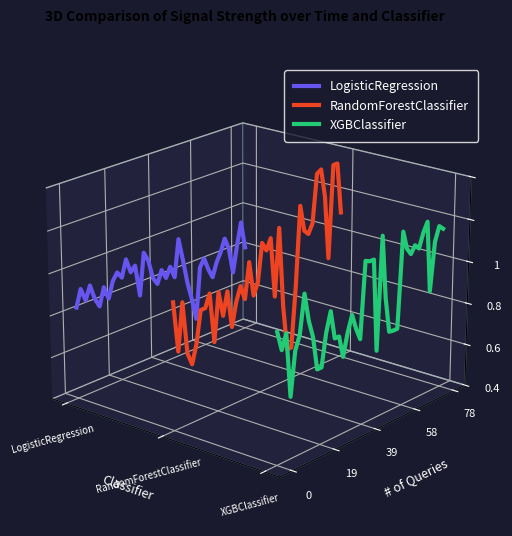

What are all the series names shown in the legend?

LogisticRegression, RandomForestClassifier, XGBClassifier